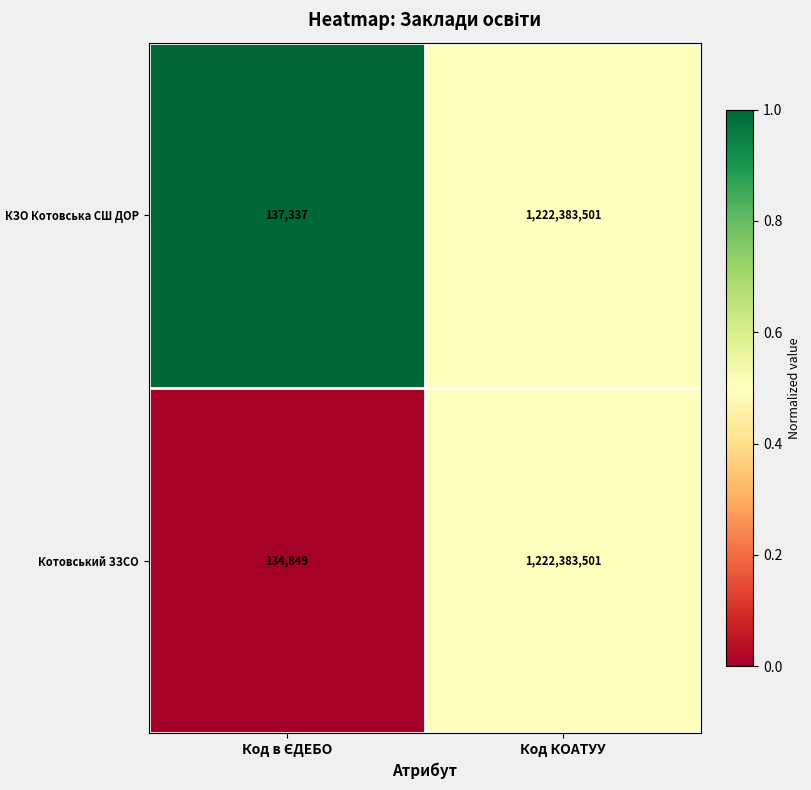

What is the average value of the Котовський ЗЗСО series?

611259175